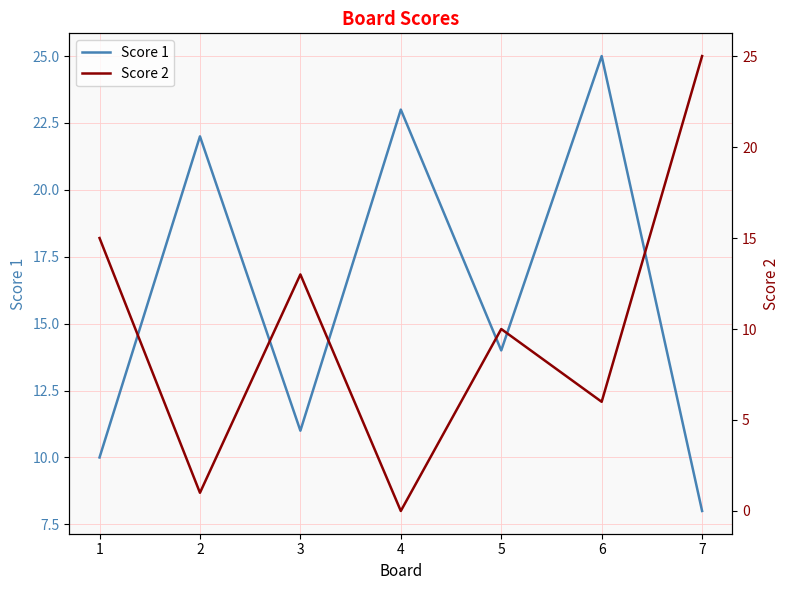

At which label is Score 2 closest to 12?

3